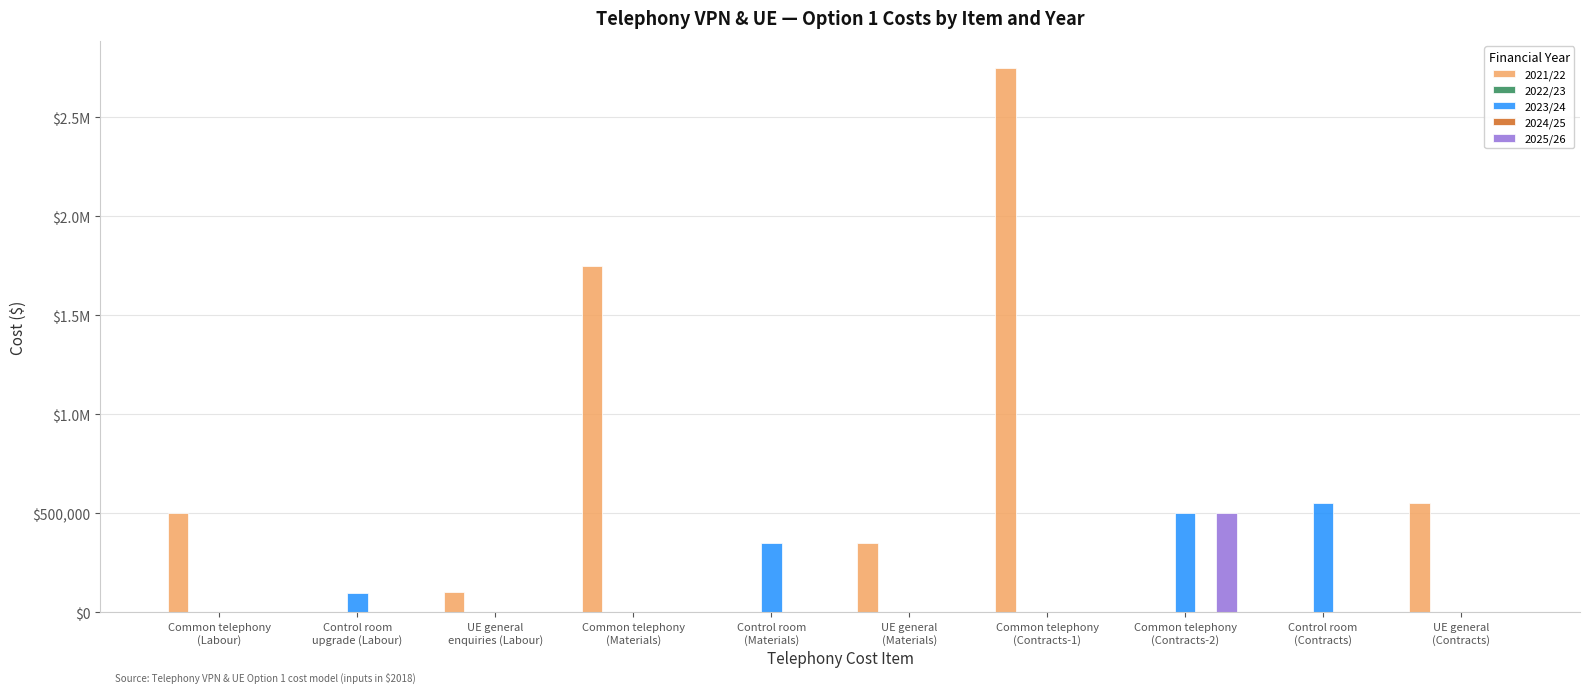

Which series has the widest spread of values?

2021/22